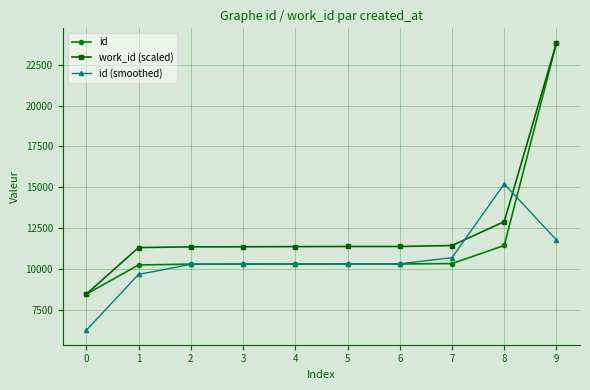

How many data points in work_id (scaled) are above 11368?

5